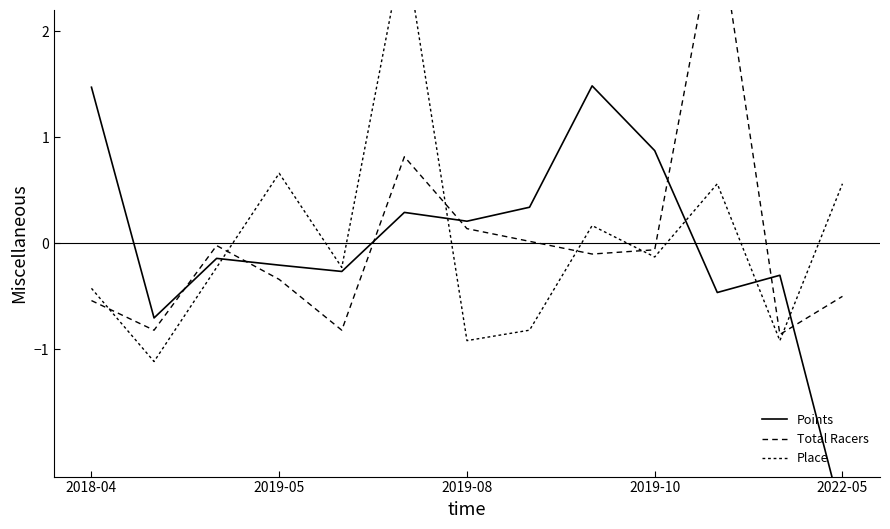

Which series ends up on top after the final intersection of Total Racers and Points?

Total Racers